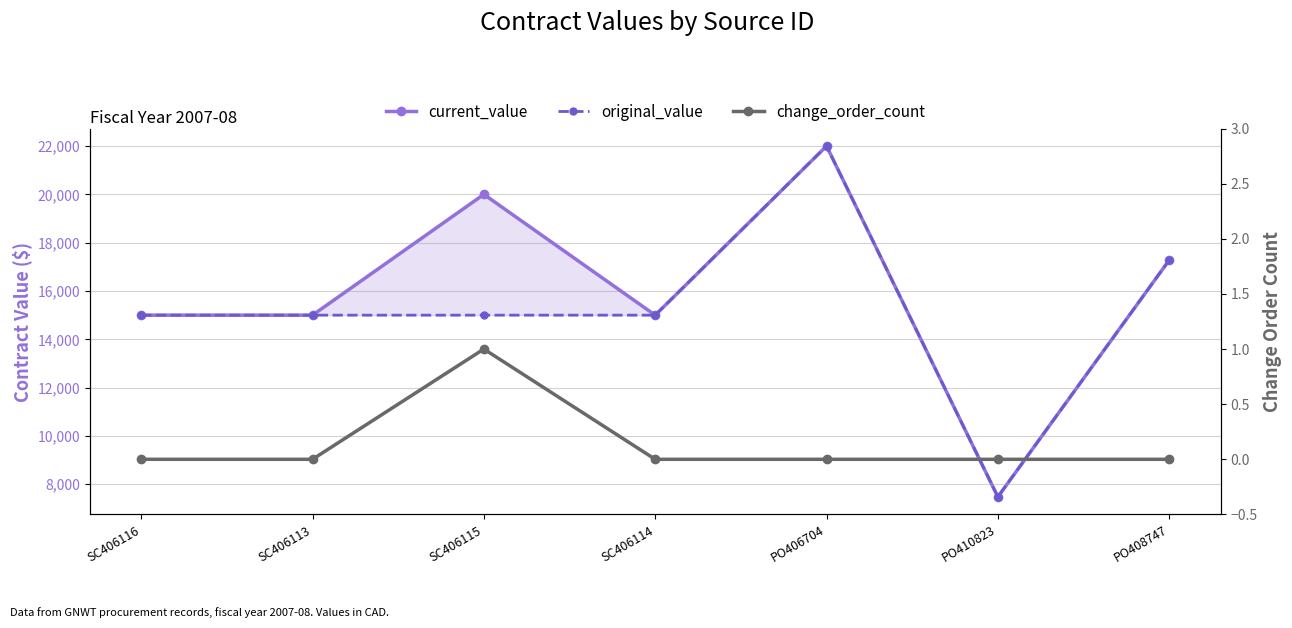

True or false: current_value and original_value intersect in this chart.

False